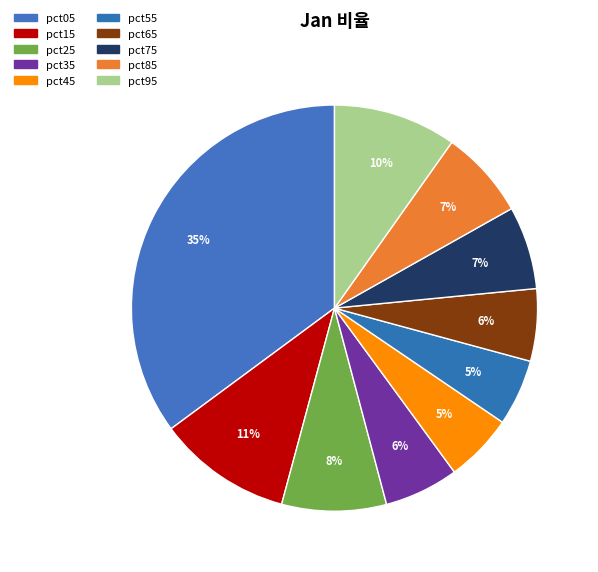

To the nearest percent, what is the average slice percentage?

10%